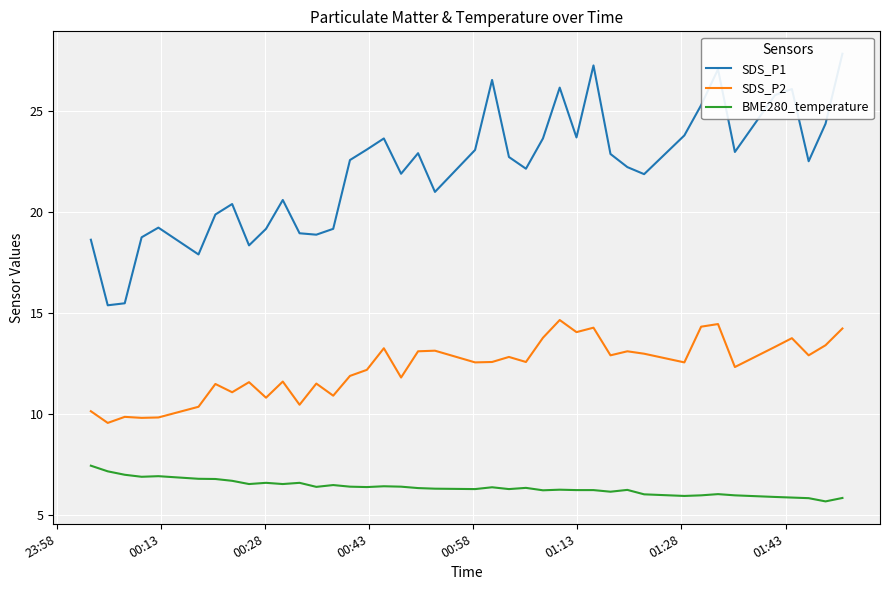

What is the maximum value for SDS_P2?

14.7